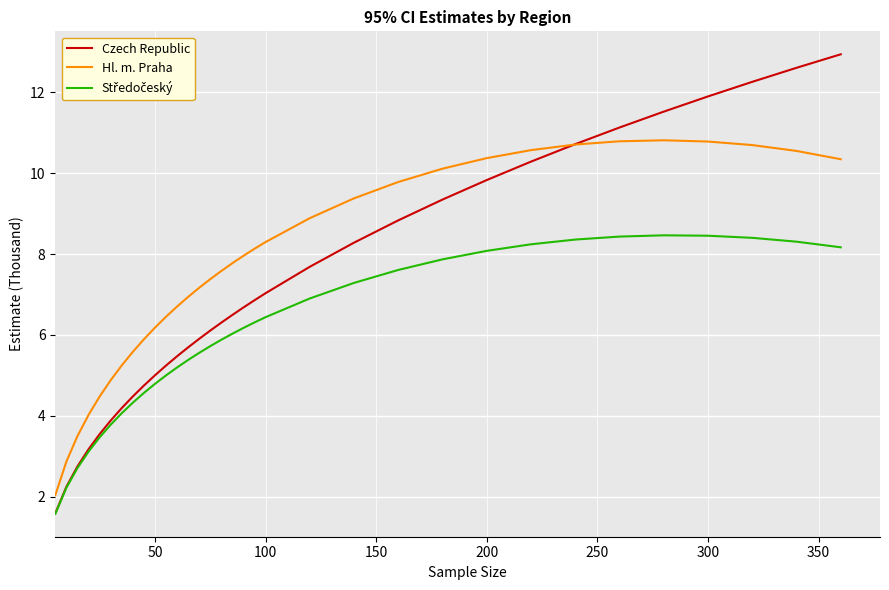

Which series has the largest range (max minus min)?

Czech Republic